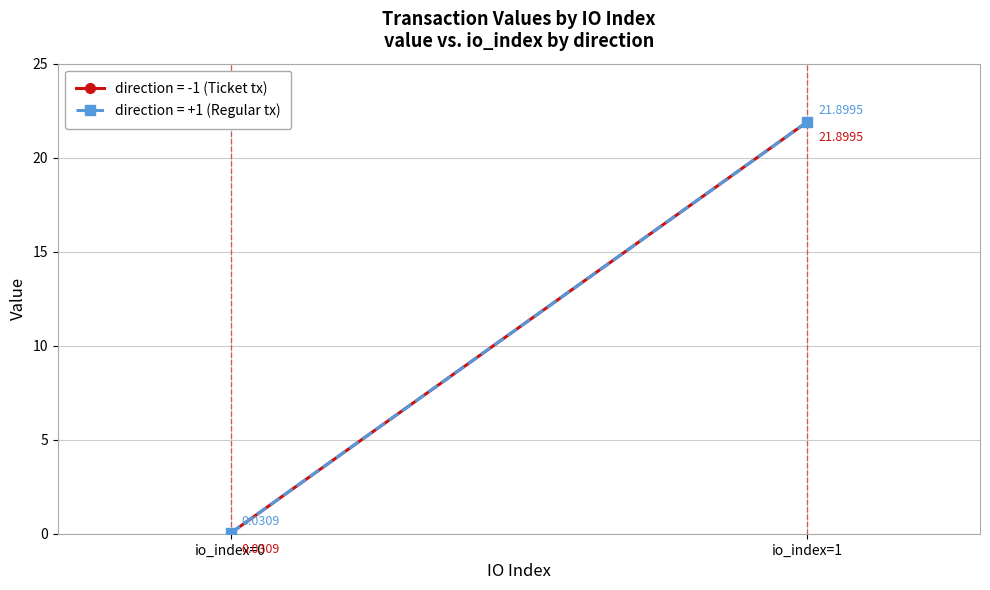

What is the average value of the value (direction=+1) series?

11.0